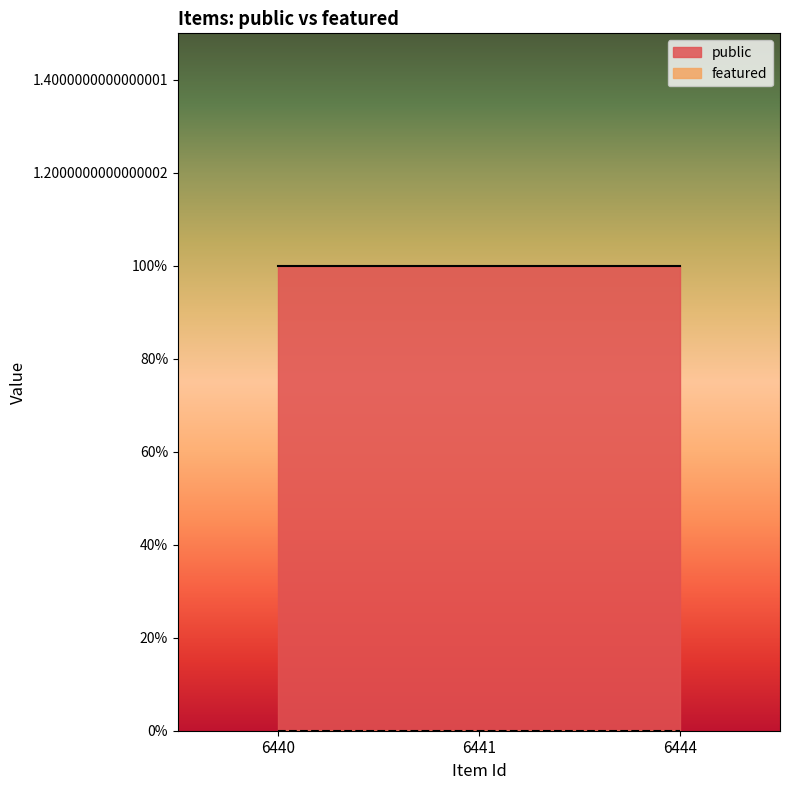

List the series in order of their overall mean, highest first.

public, featured